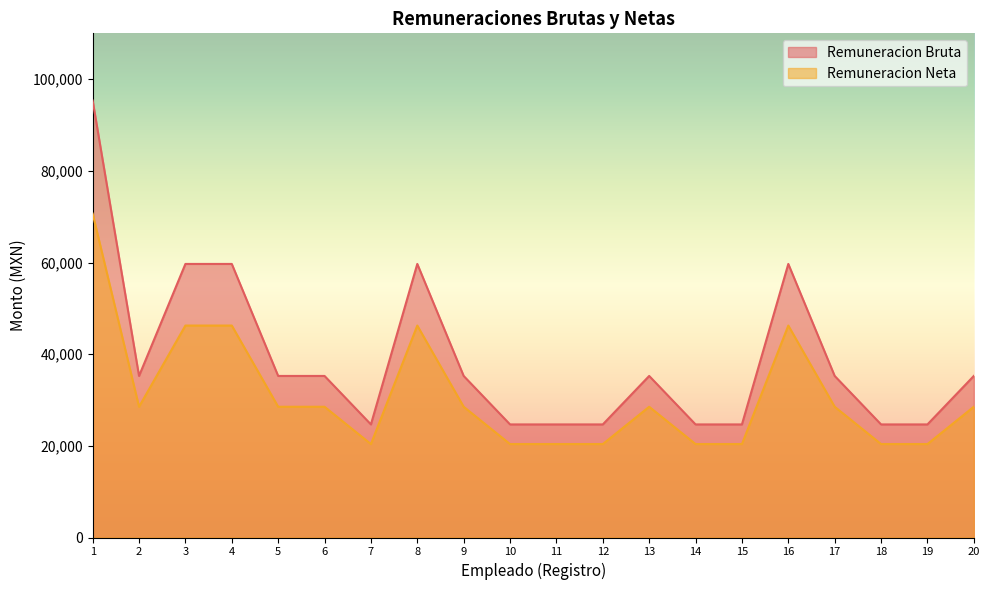

True or false: Remuneracion Neta and Remuneracion Bruta intersect in this chart.

False